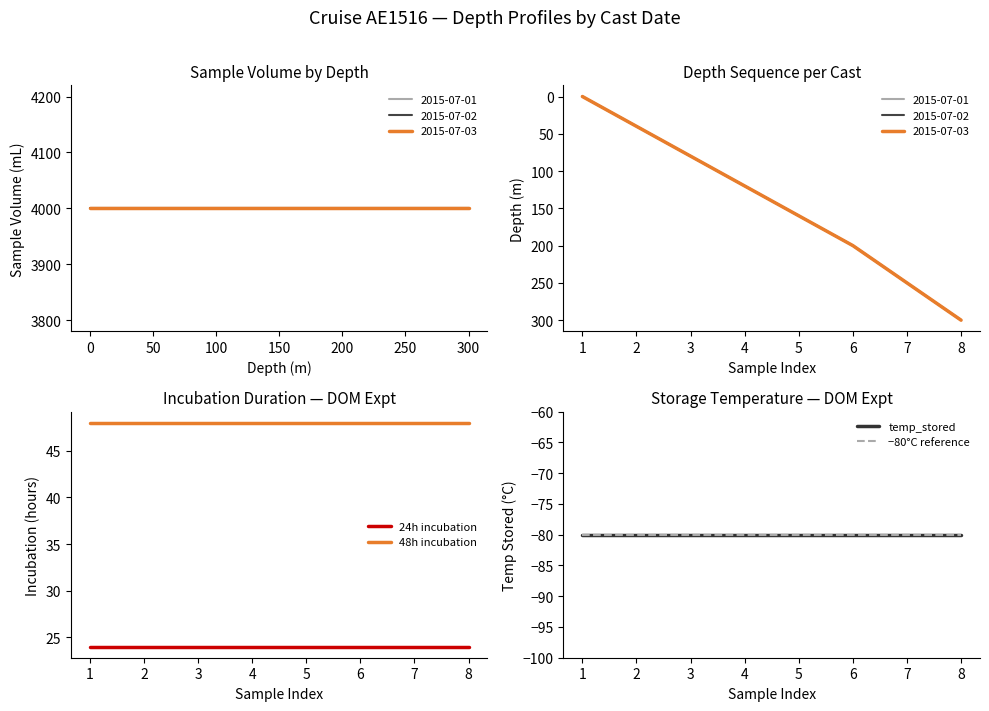

Is it true that 24h incubation equals 24 at 6?

True